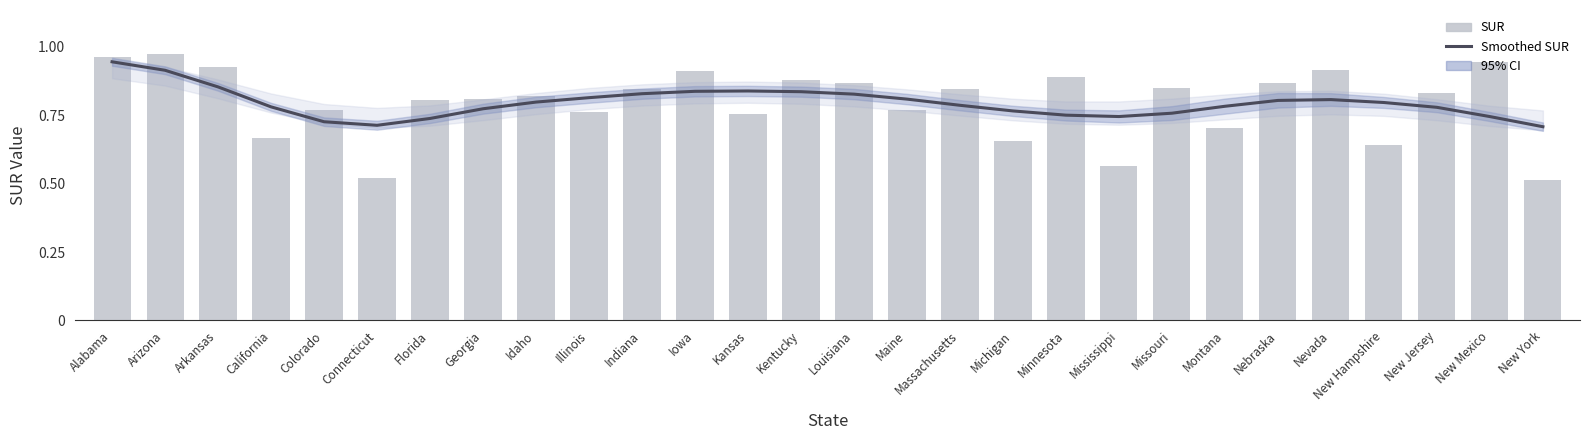

What is the sum of all SUR values?

22.3